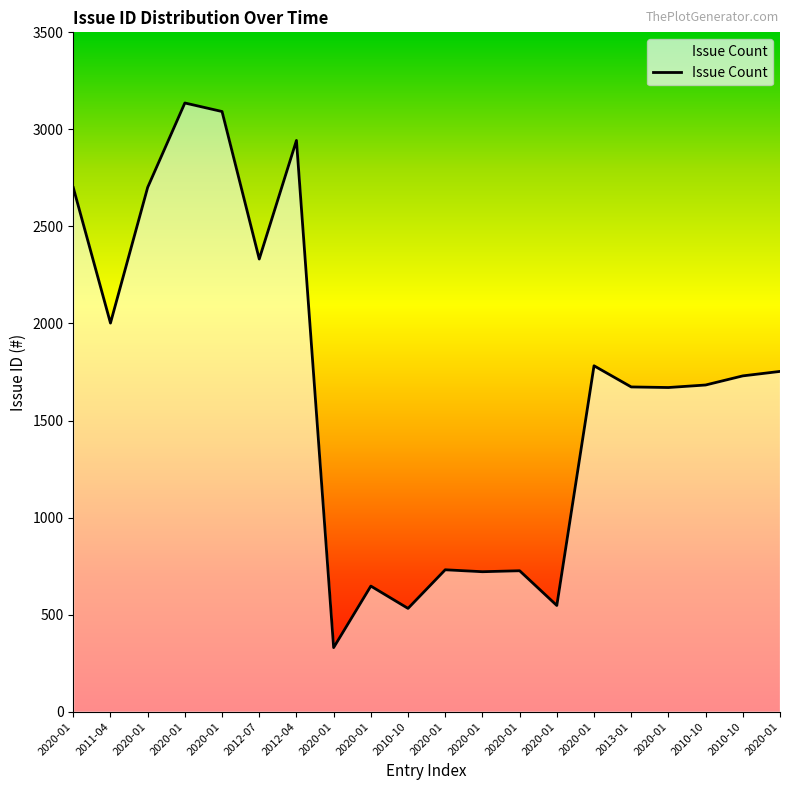

What is the label of the 1st point from the right?

2020-01